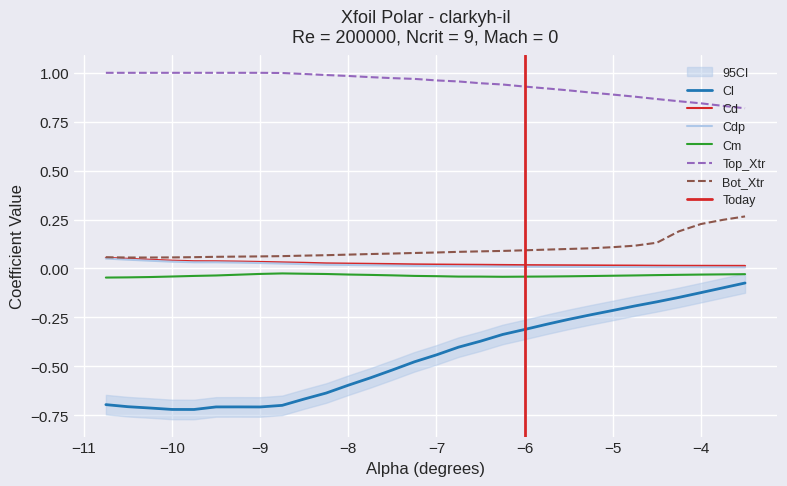

What is the difference between the maximum and second lowest values in the Cl series?

0.6